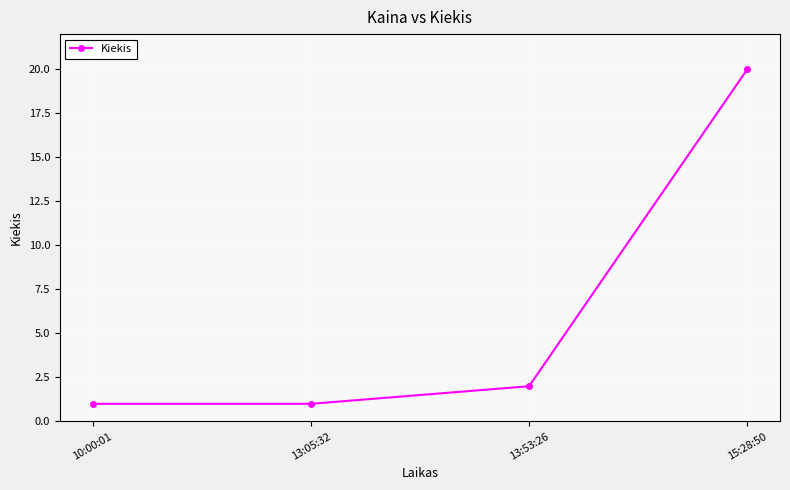

Reading right to left, transcribe all the data shown in this chart.

20	2	1	1